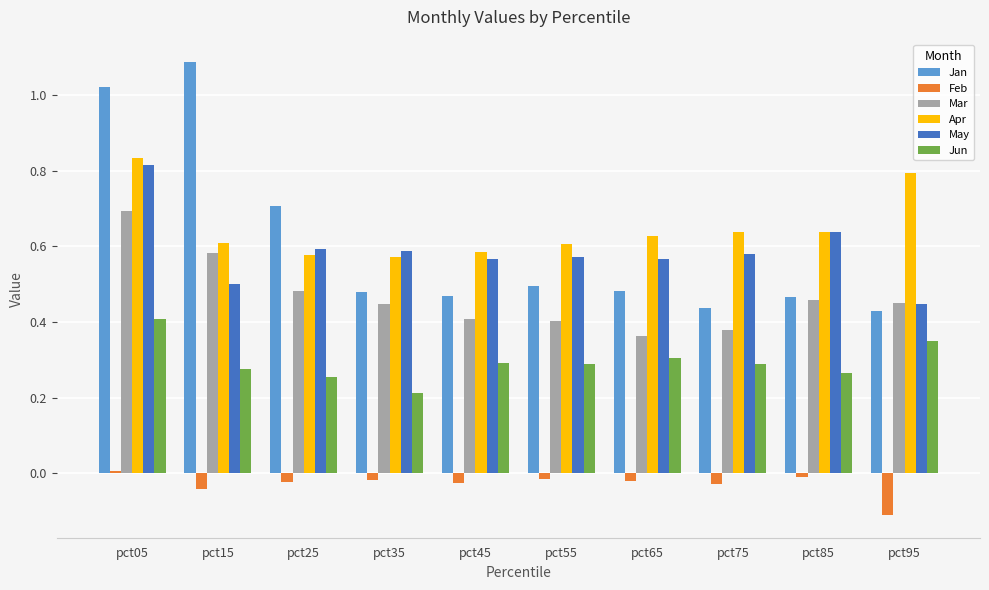

Which series has the widest spread of values?

Jan